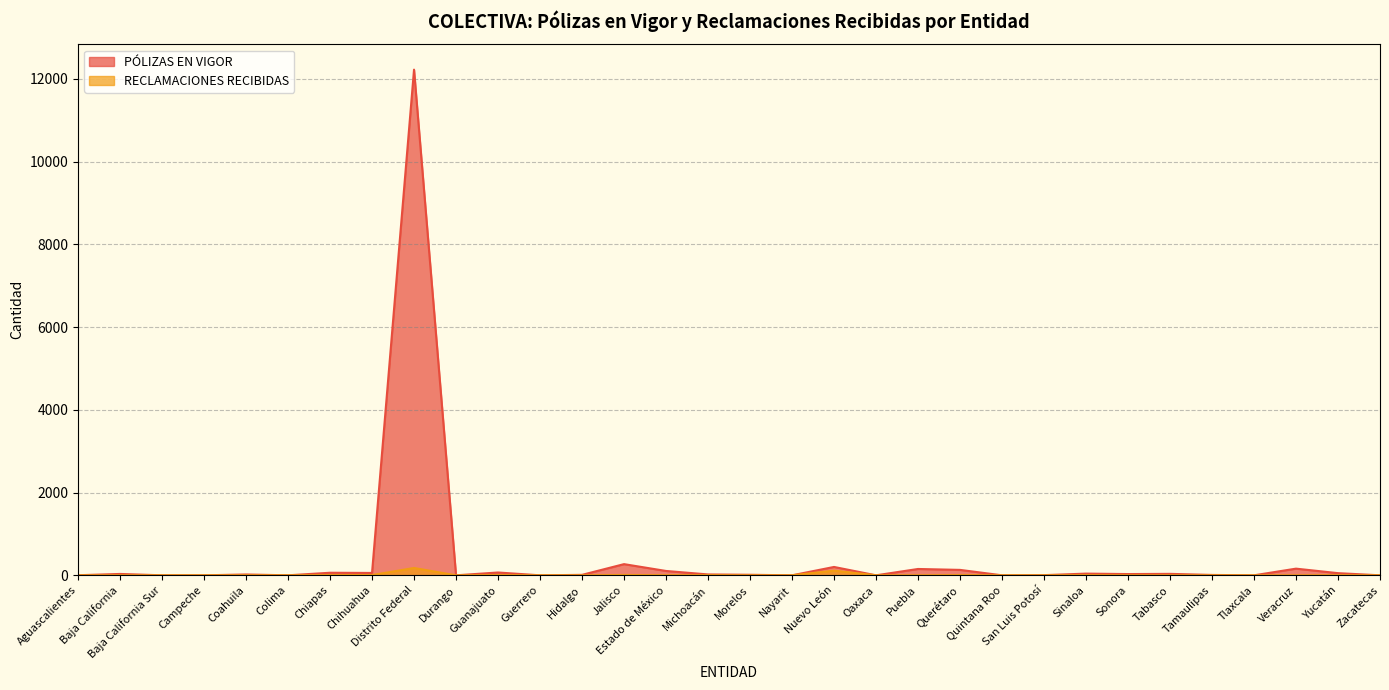

Reading right to left, transcribe all the data shown in this chart.

PÓLIZAS EN VIGOR: 0	52	161	0	9	35	30	41	4	0	131	153	0	202	0	13	21	105	270	11	0	68	0	12222	57	62	0	20	0	0	33	2
RECLAMACIONES RECIBIDAS: 0	2	0	0	0	0	0	3	0	0	5	1	0	113	0	0	3	2	8	0	0	5	0	177	6	5	0	1	0	0	0	0